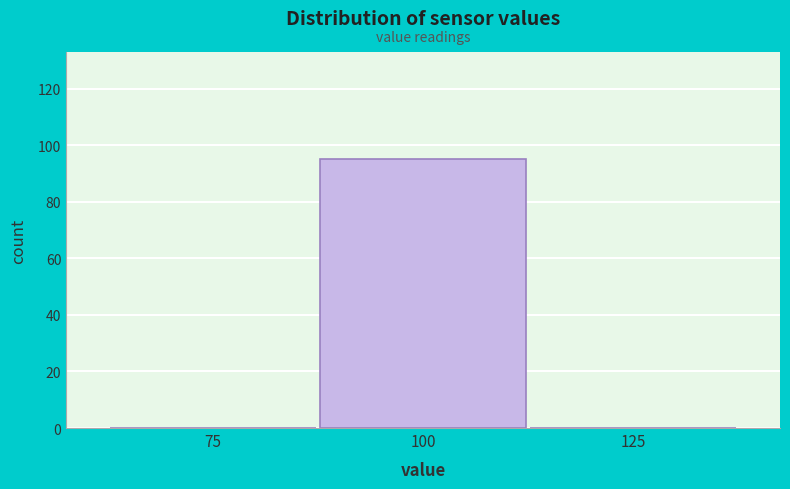

Reading left to right, extract all data points from this chart.

75=0	100=95	125=0